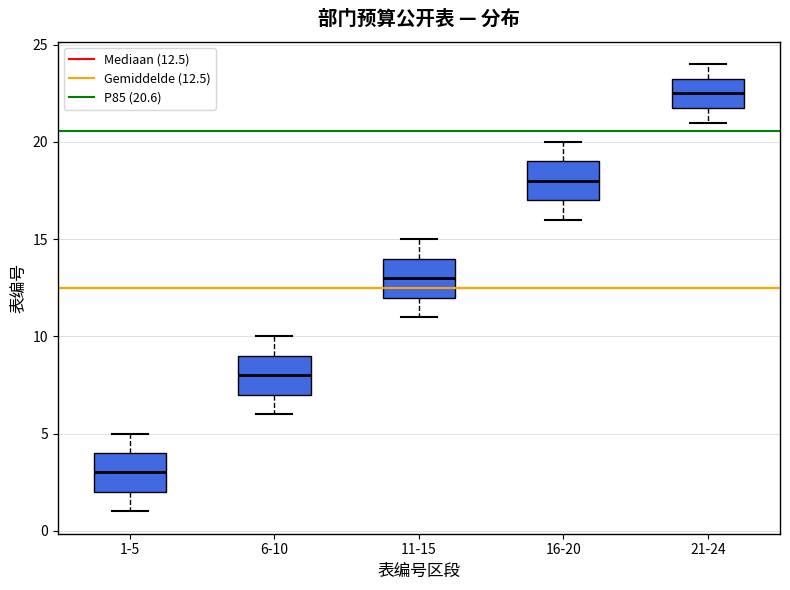

Reading left to right, transcribe this box plot: for each box, give where its median line is, the range the box spans, and where its two whiskers end, as read against the y-axis. The values are not printed on the chart, so give them approximately, as read against the axis.

1-5: median 3.0, box 2.0 to 4.0, whiskers 1.0 to 5.0
6-10: median 8.0, box 7.0 to 9.0, whiskers 6.0 to 10.0
11-15: median 13.0, box 12.0 to 14.0, whiskers 11.0 to 15.0
16-20: median 18.0, box 17.0 to 19.0, whiskers 16.0 to 20.0
21-24: median 22.5, box 22.0 to 23.5, whiskers 21.0 to 24.0